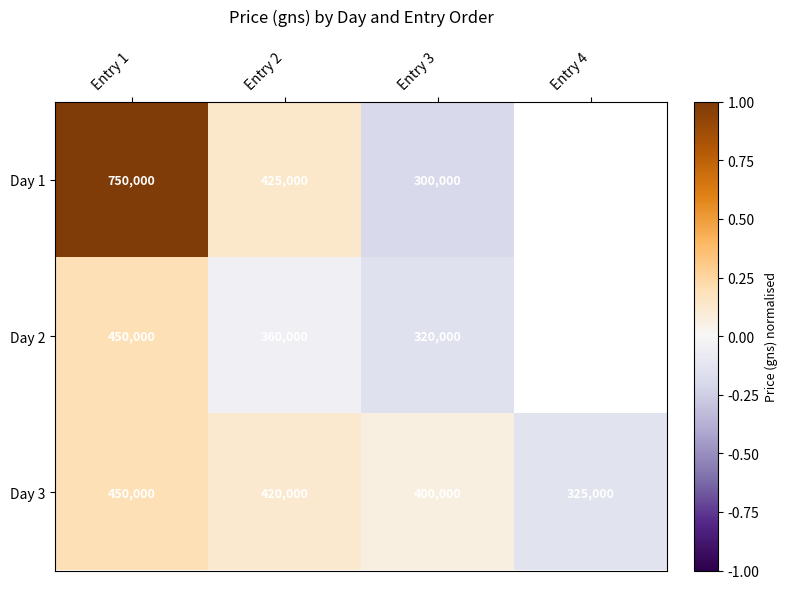

The Day 2 series shows 275696 at Entry 1. True or false?

False